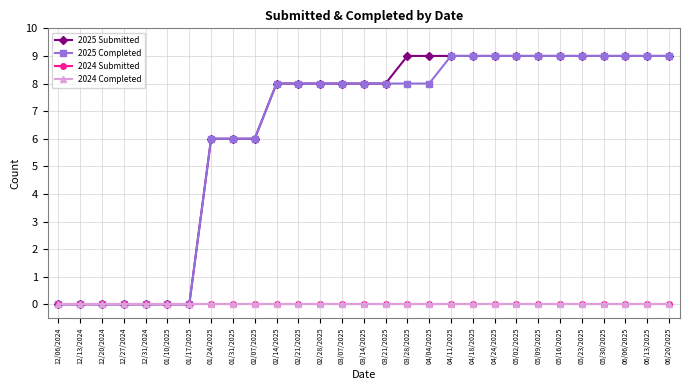

Is it true that 2024 Submitted equals 0 at 01/10/2025?

True